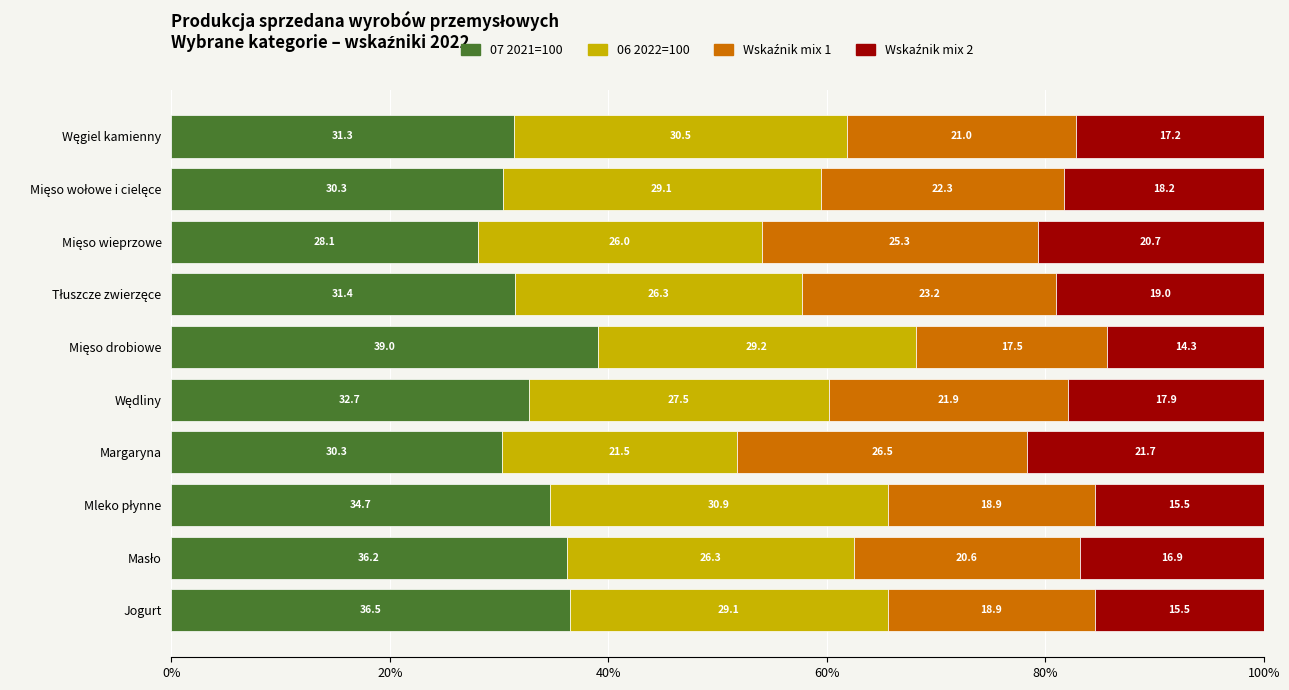

What is the minimum value for 07 2021=100?

28.1